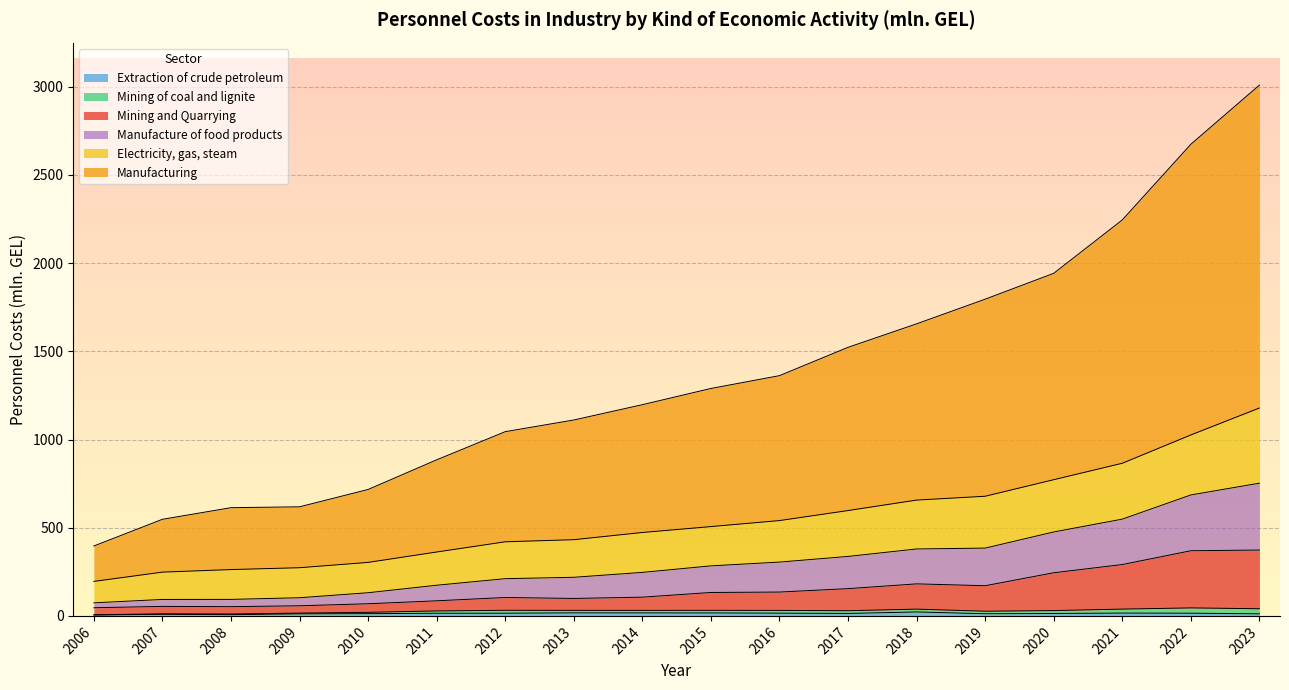

What is the difference between the Mining and Quarrying values at 2014 and 2009?

48.9